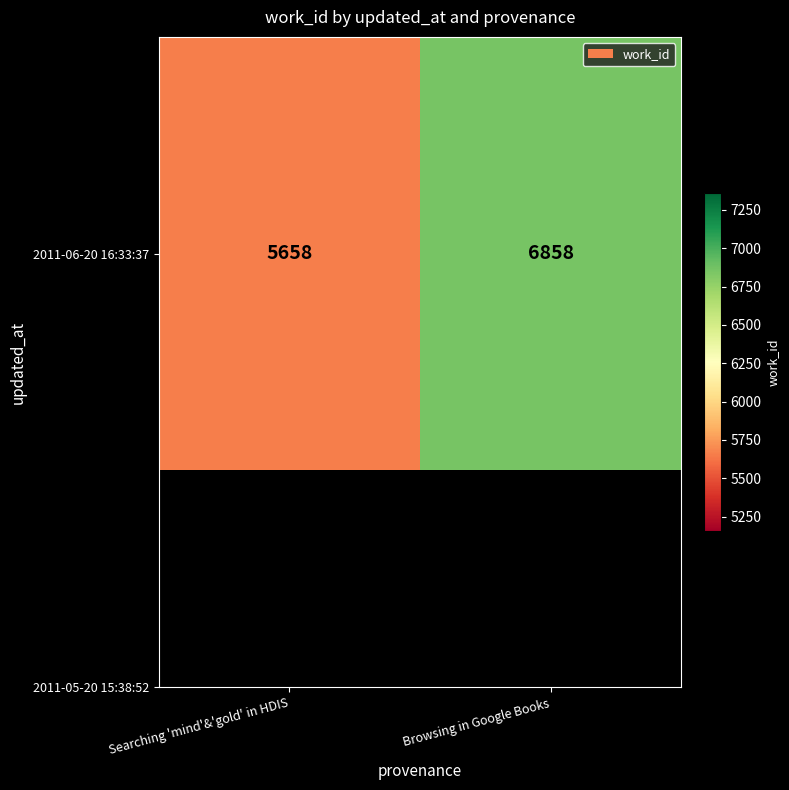

Reading left to right, list all the values displayed in this chart.

5658	6858